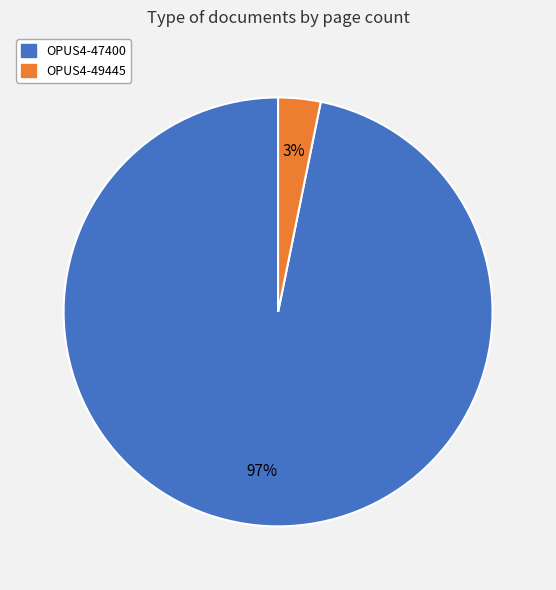

Between OPUS4-49445 and OPUS4-47400, which is larger?

OPUS4-47400